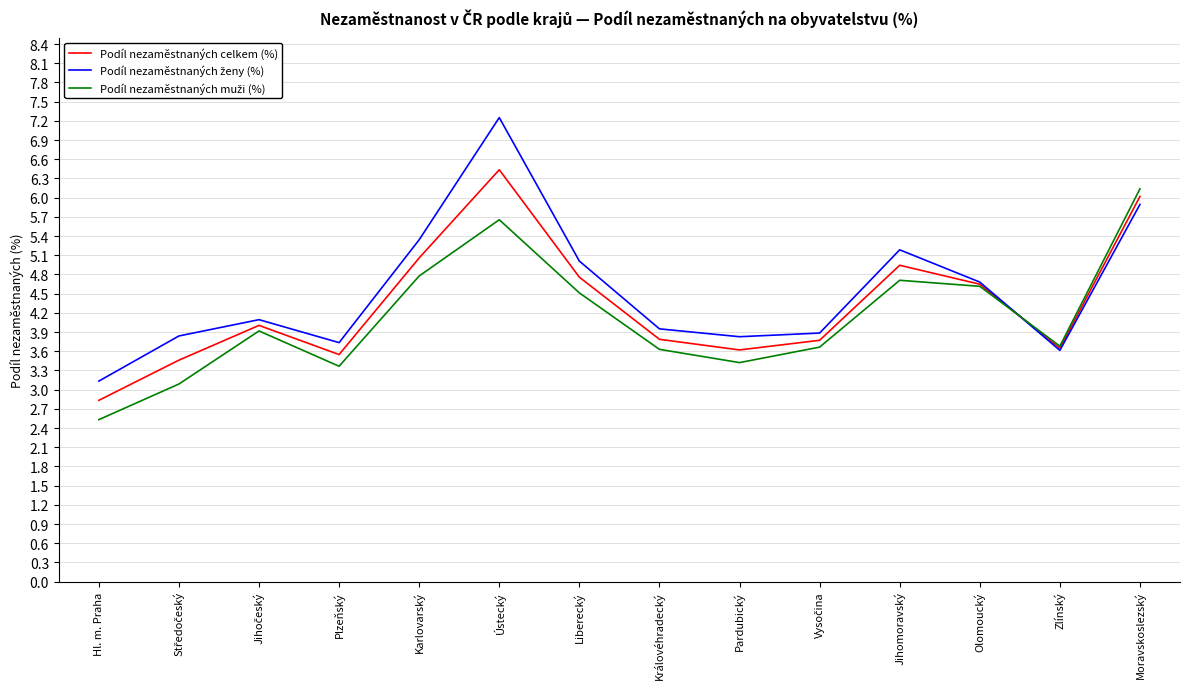

What is the difference between the maximum and minimum values in the Podíl nezaměstnaných celkem (%) series?

3.6